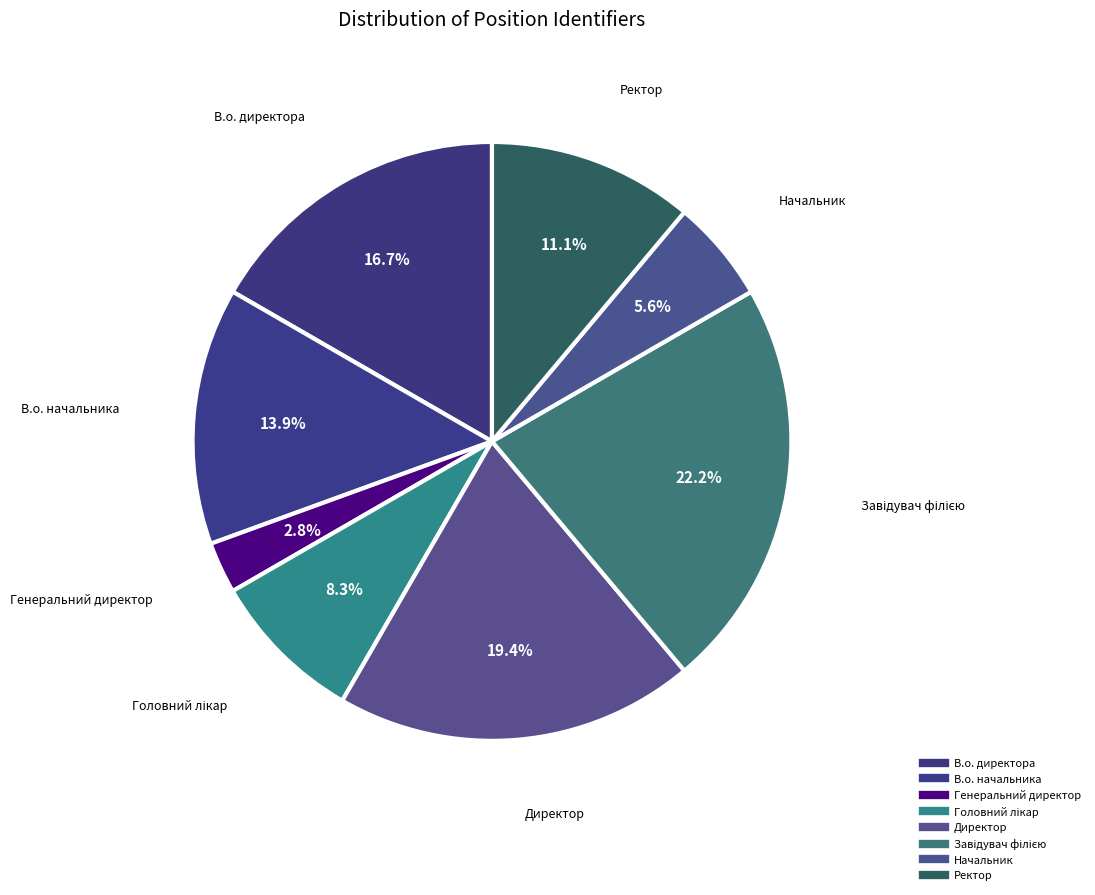

Count the number of slices in the pie.

8